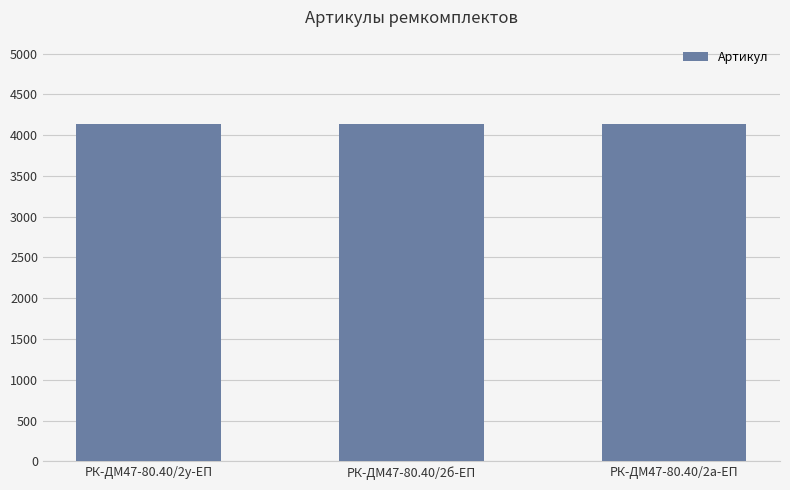

How many values are below 4135?

1